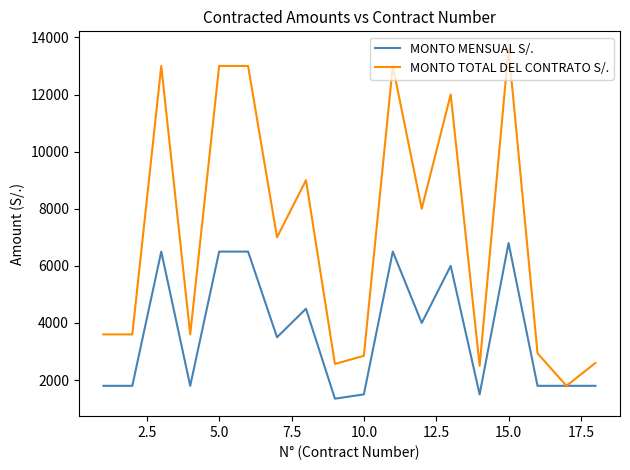

Which series has the largest total across all categories?

MONTO TOTAL DEL CONTRATO S/.